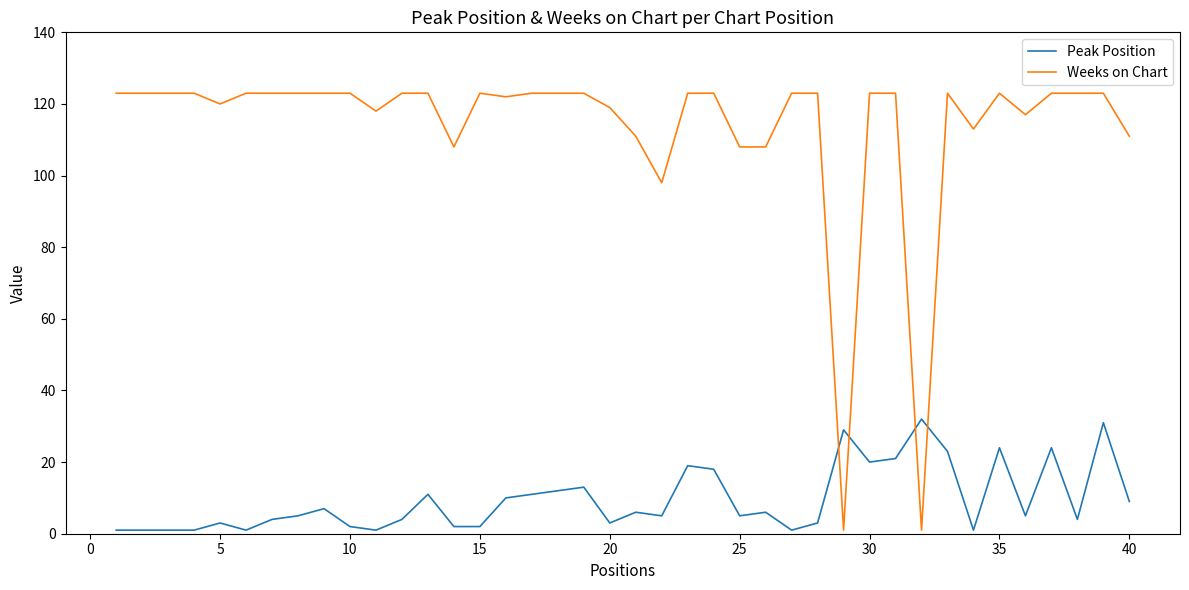

True or false: Weeks on Chart and Peak Position intersect in this chart.

True